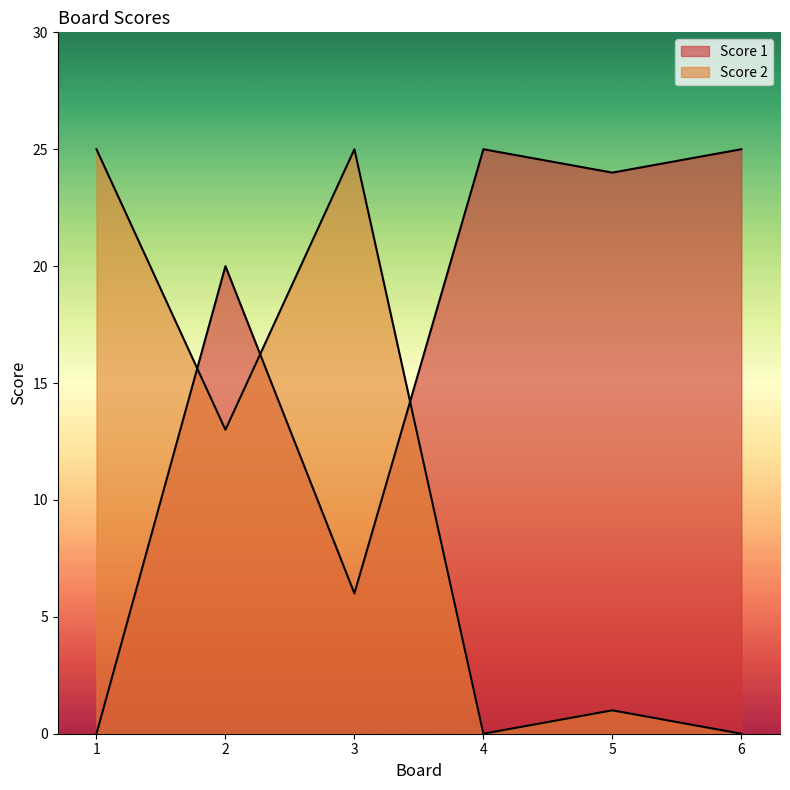

Reading right to left, list all the values displayed in this chart.

Score 1: 6=25	5=24	4=25	3=6	2=20	1=0
Score 2: 6=0	5=1	4=0	3=25	2=13	1=25